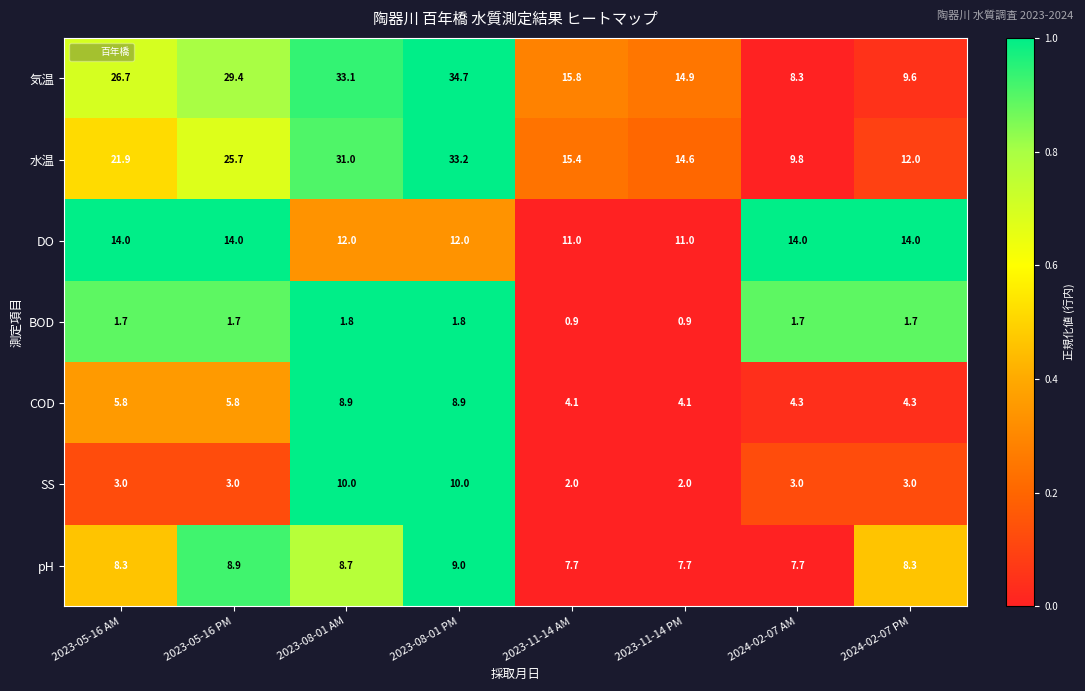

What is the difference between the maximum and minimum values in the DO series?

3.0